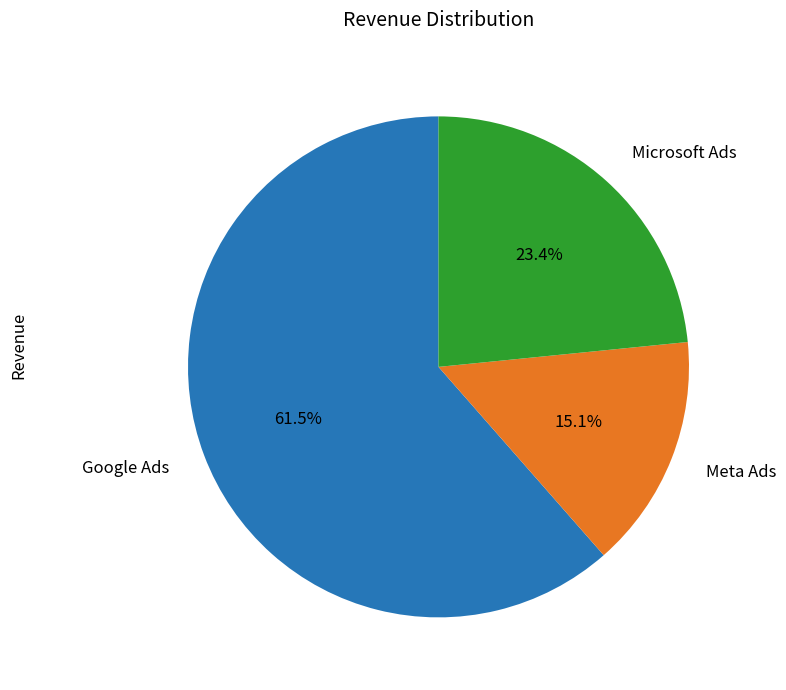

Which has a higher value, Microsoft Ads or Meta Ads?

Microsoft Ads